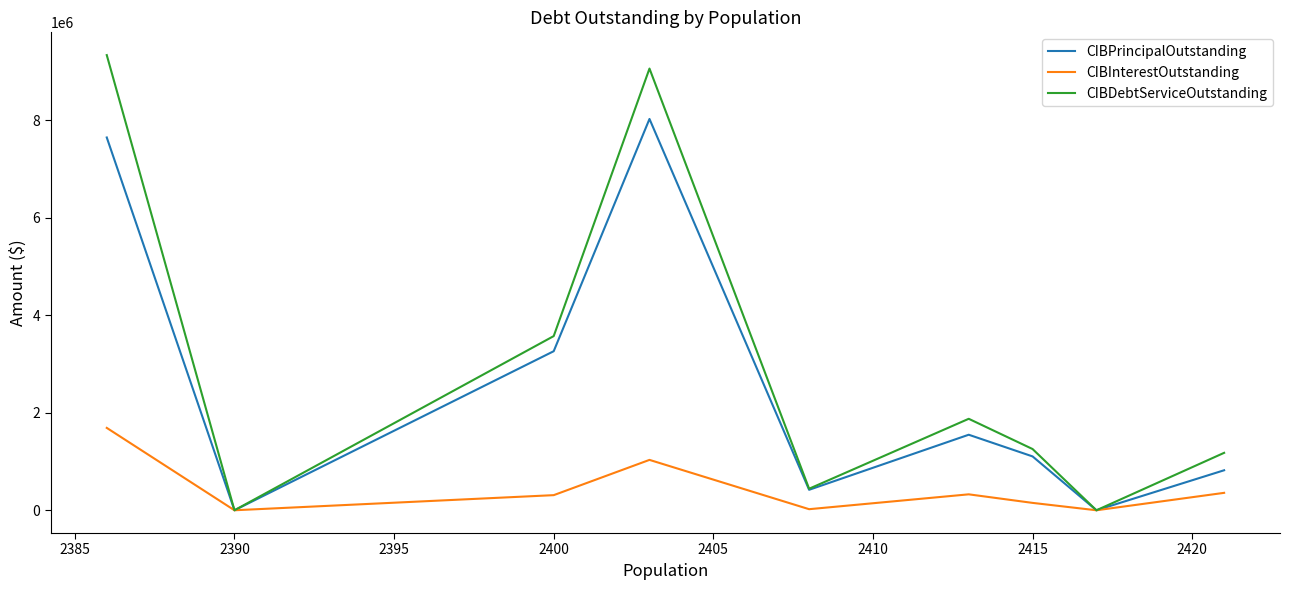

What is the maximum value for CIBPrincipalOutstanding?

8030000.0